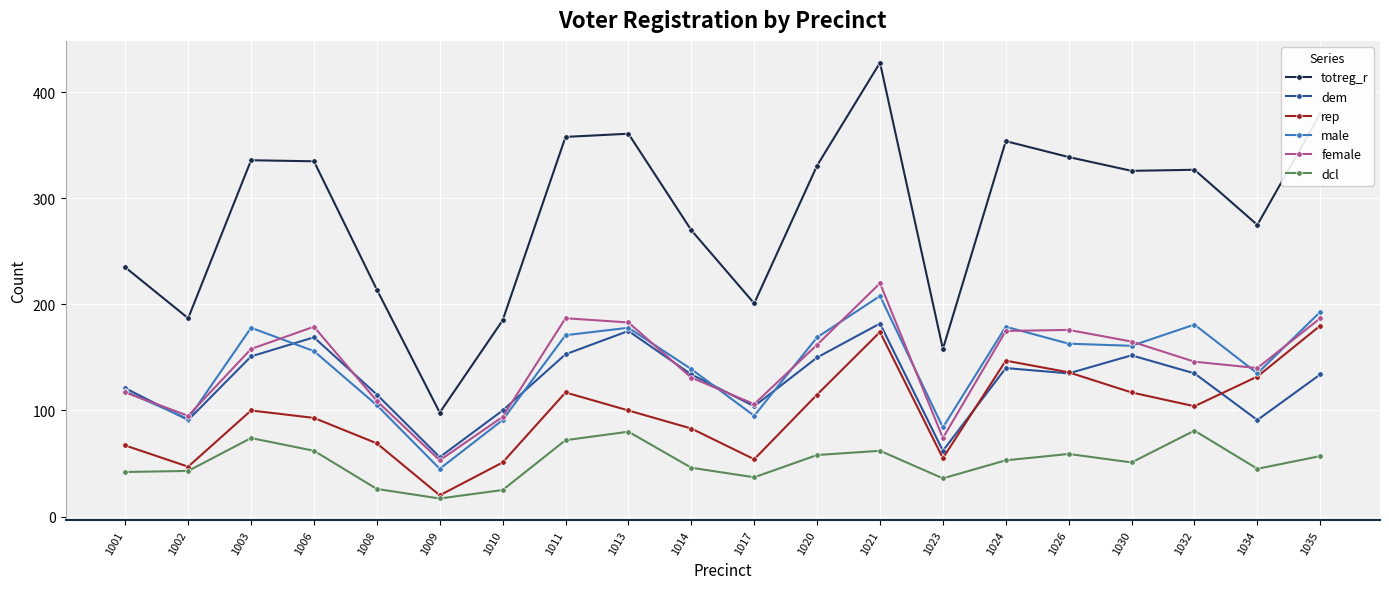

What is the highest value of the totreg_r series?

428